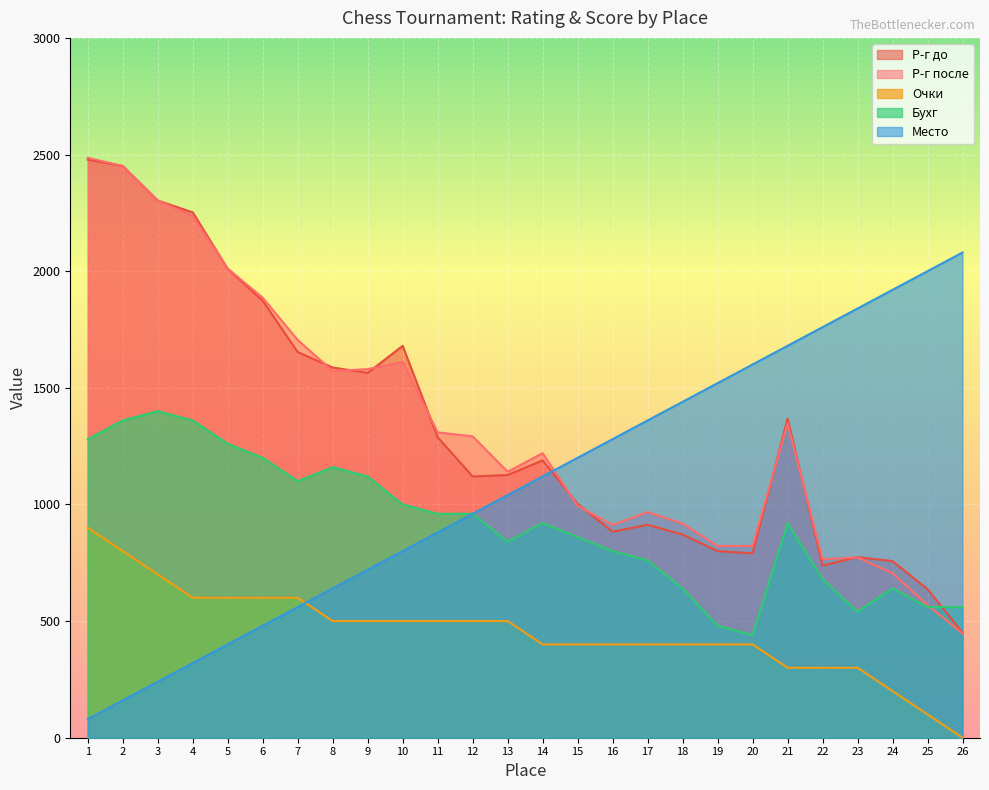

List the series in order of their peak value, lowest first.

Очки, Бухг, Место, Р-г до, Р-г после